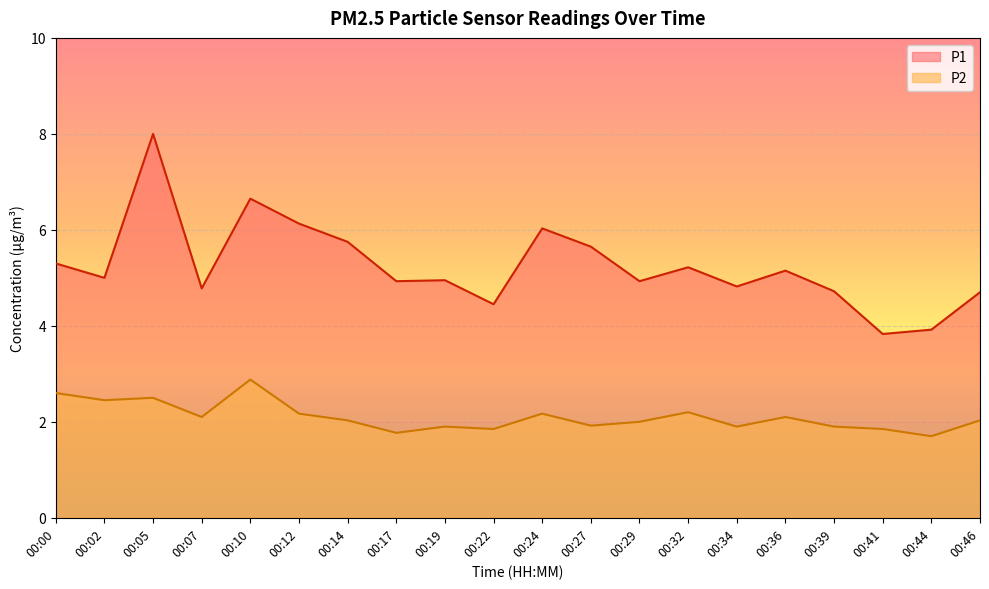

What is the total value across all series at 00:32?

7.4